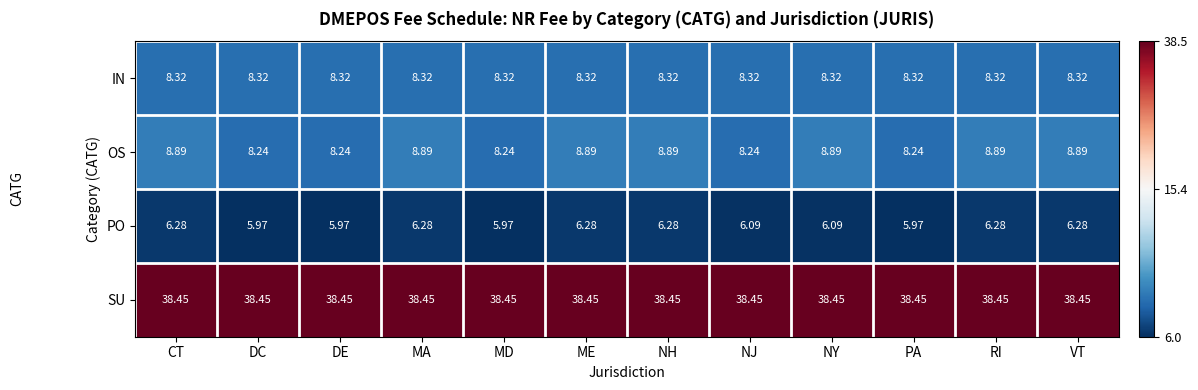

Which series has the largest range (max minus min)?

OS